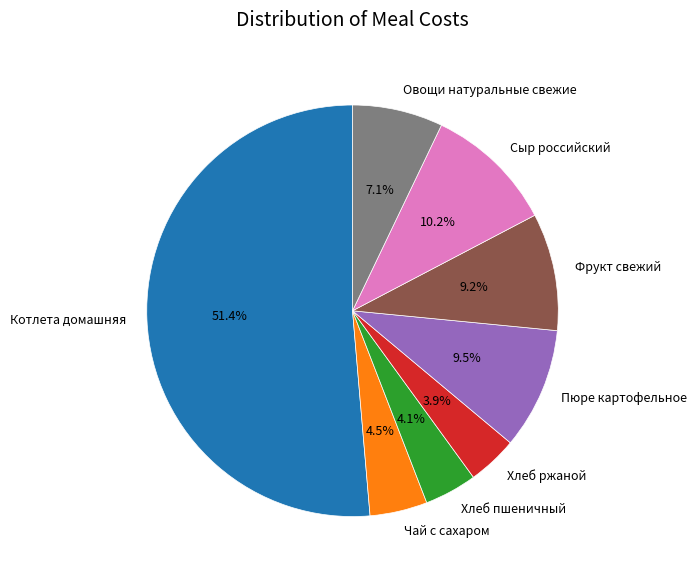

Does any single category account for the majority?

Yes